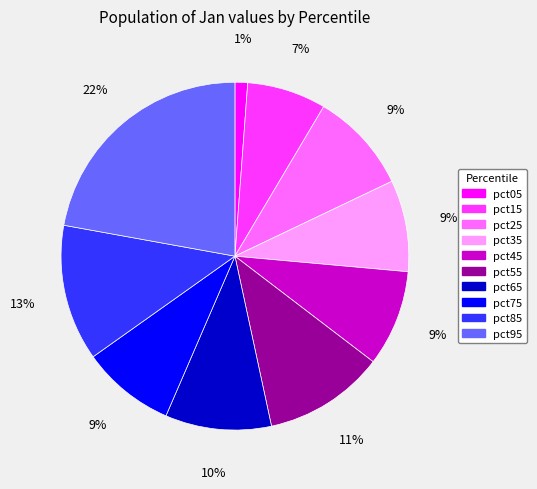

Does any single category account for the majority?

No